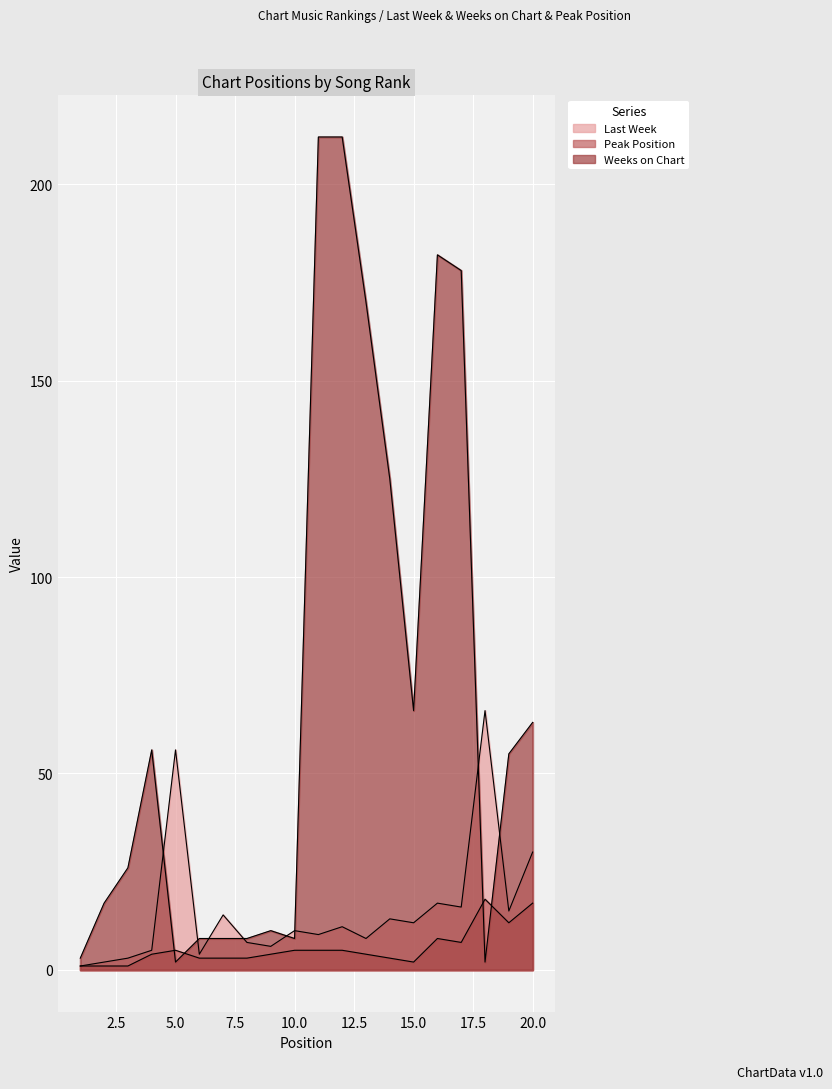

What is the value of the Peak Position point at the 7th from the left?

3